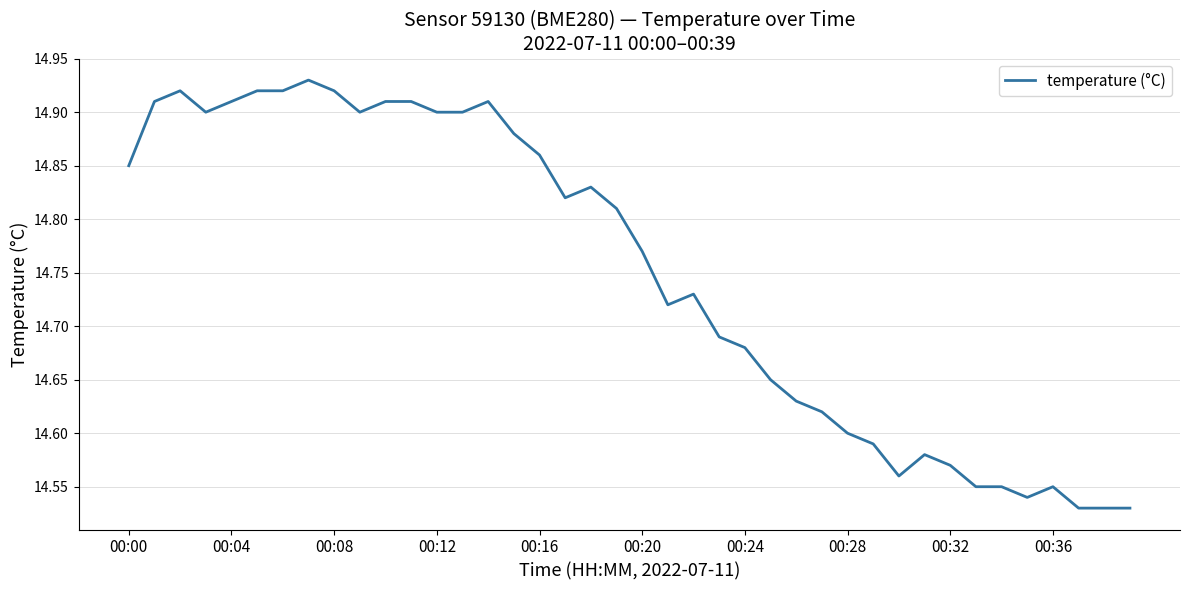

How many lines are shown in the chart?

1